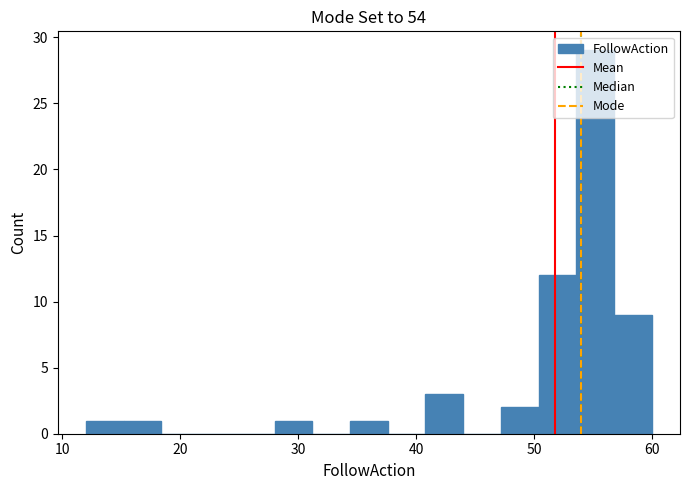

Read against the x-axis, roughly where is the centre of the tallest bar?

55